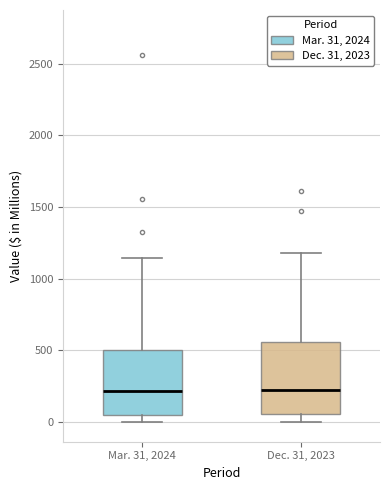

Reading left to right, transcribe this box plot: for each box, give where its median line is, the range the box spans, and where its two whiskers end, as read against the y-axis. The values are not printed on the chart, so give them approximately, as read against the axis.

Mar. 31, 2024: median 200, box 50 to 500, whiskers 0 to 1150
Dec. 31, 2023: median 250, box 50 to 550, whiskers 0 to 1200